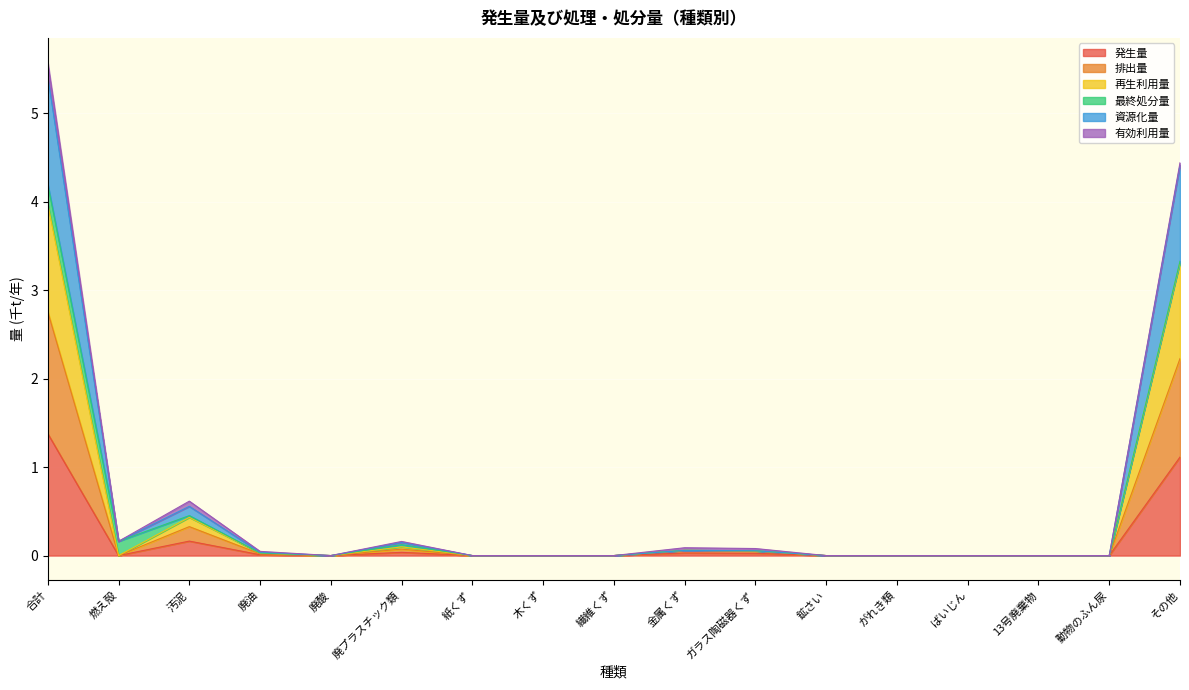

At 木くず, list the series in order from largest to smallest.

発生量, 排出量, 再生利用量, 資源化量